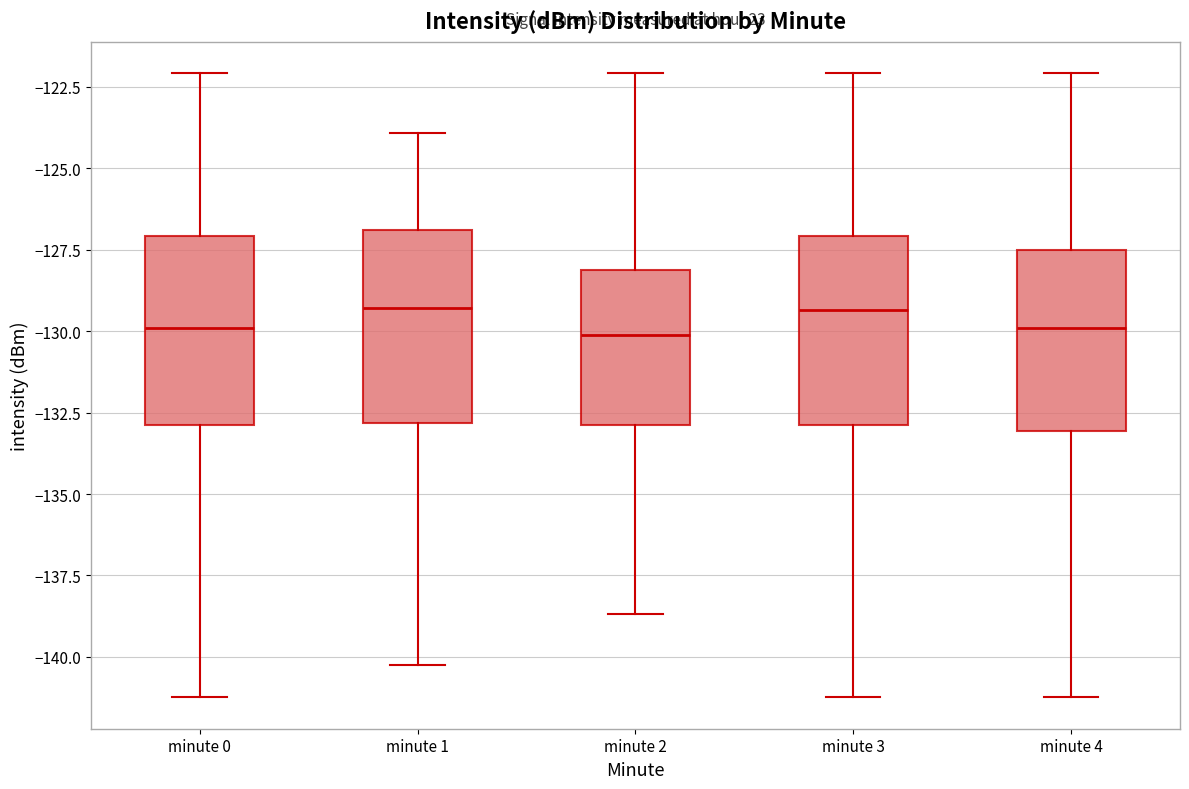

Reading left to right, read every box against the y-axis: the position of its median line, the range the box covers, and the ends of its whiskers. The values are not printed on the chart, so give them approximately, as read against the axis.

minute 0: median -130.0, box -133.0 to -127.0, whiskers -141.0 to -122.0
minute 1: median -129.5, box -133.0 to -127.0, whiskers -140.0 to -124.0
minute 2: median -130.0, box -133.0 to -128.0, whiskers -138.5 to -122.0
minute 3: median -129.5, box -133.0 to -127.0, whiskers -141.0 to -122.0
minute 4: median -130.0, box -133.0 to -127.5, whiskers -141.0 to -122.0